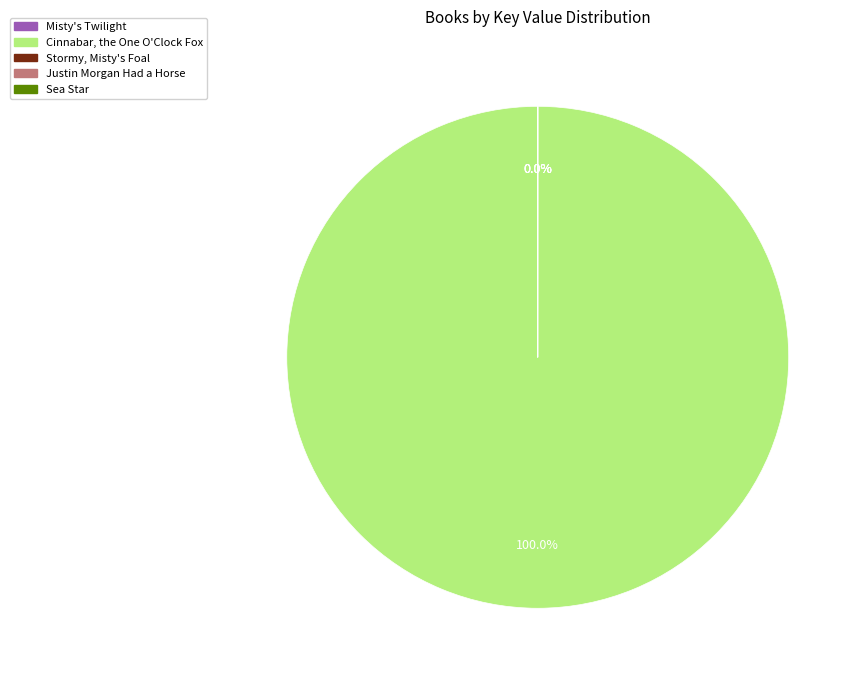

Is there any slice that represents more than half of the pie?

Yes